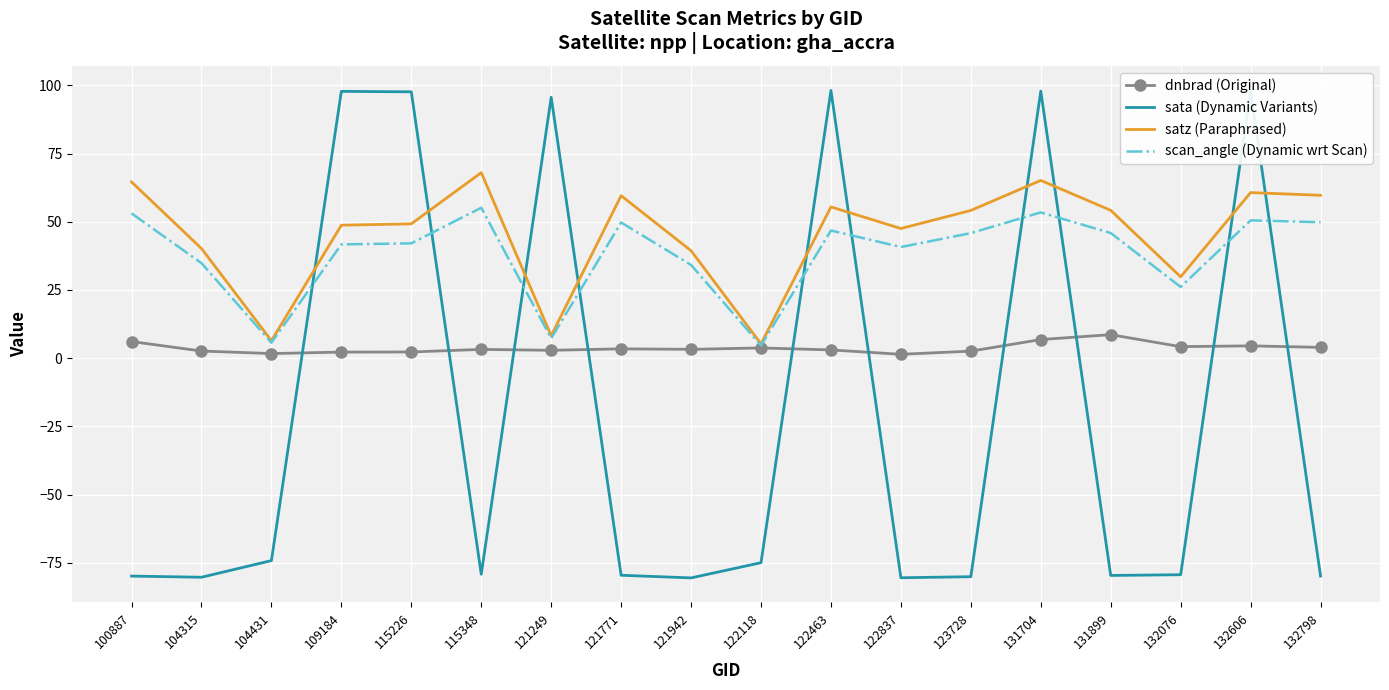

Which series has the largest range (max minus min)?

sata (Dynamic Variants)